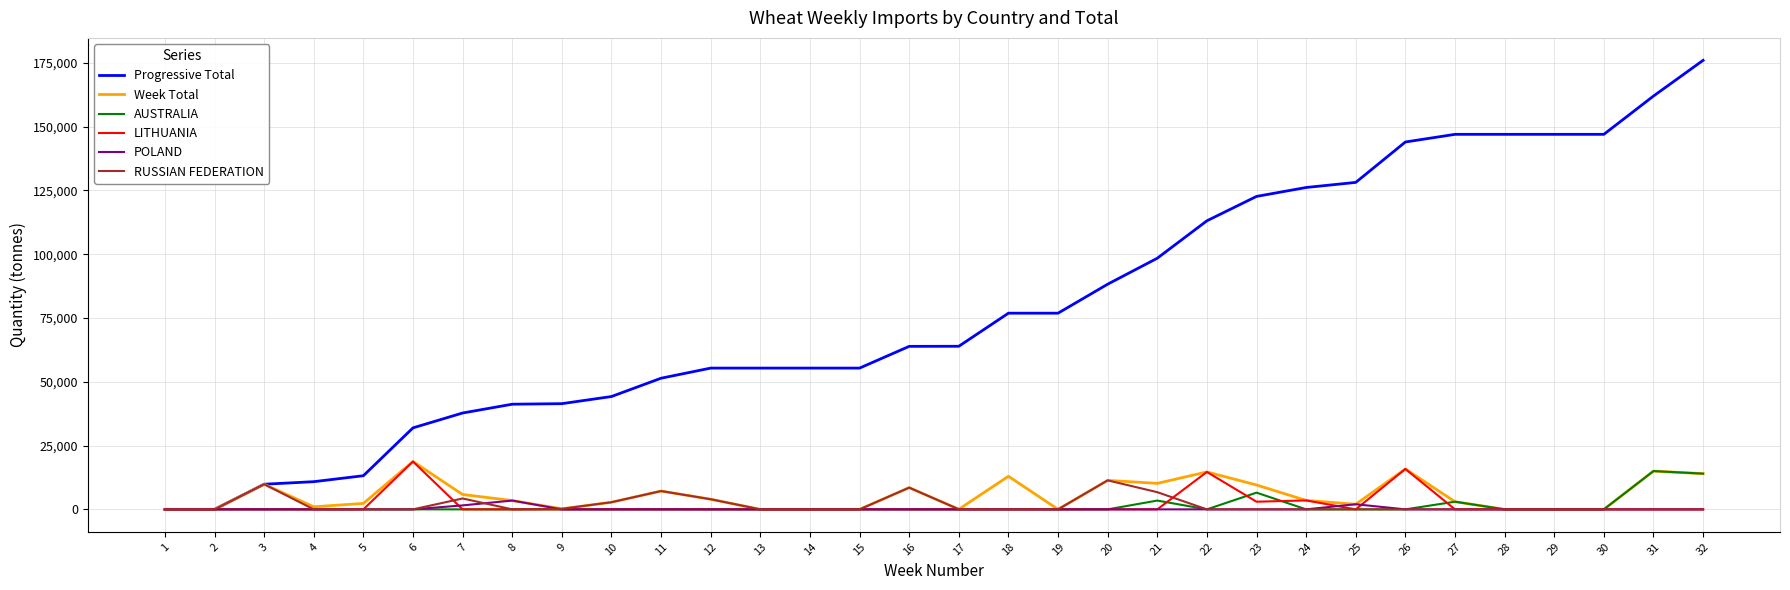

Between 3 and 32, which series saw the biggest shift?

Progressive Total